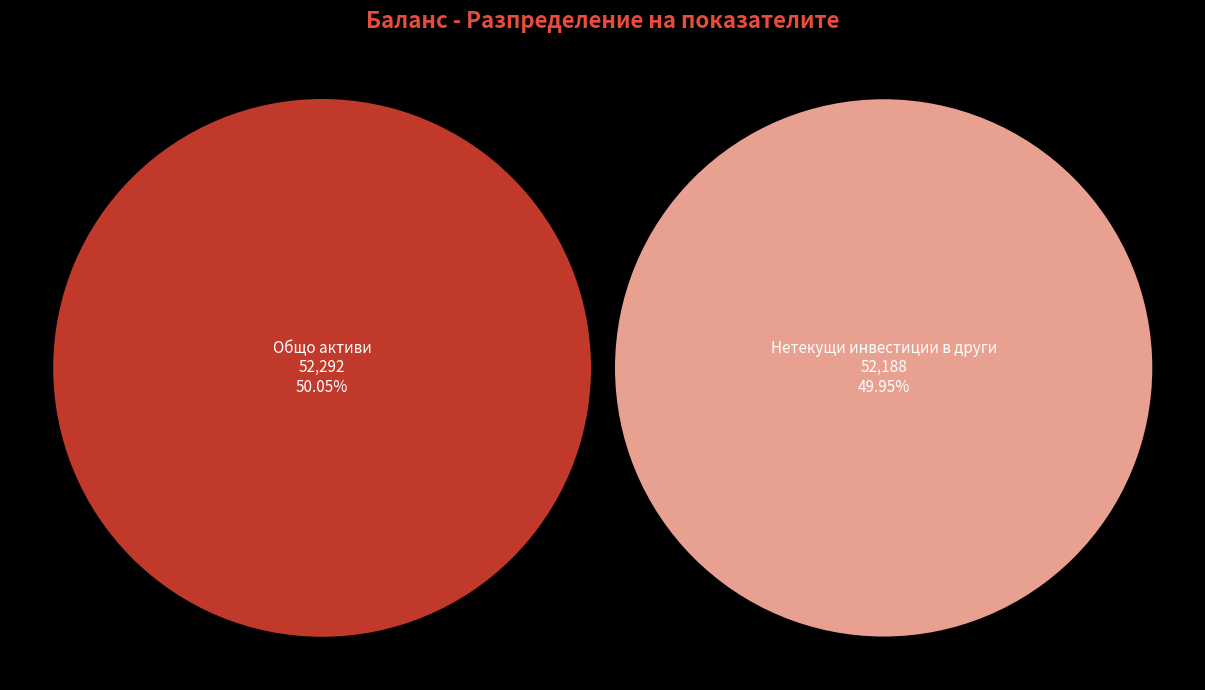

Does Текуща печалба/загуба account for over 50% of the chart?

No